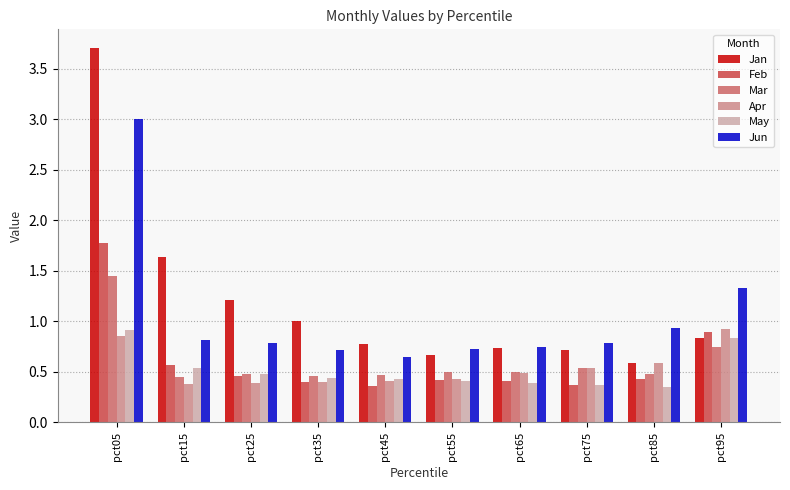

What is the difference between the Jan values at pct65 and pct05?

3.0